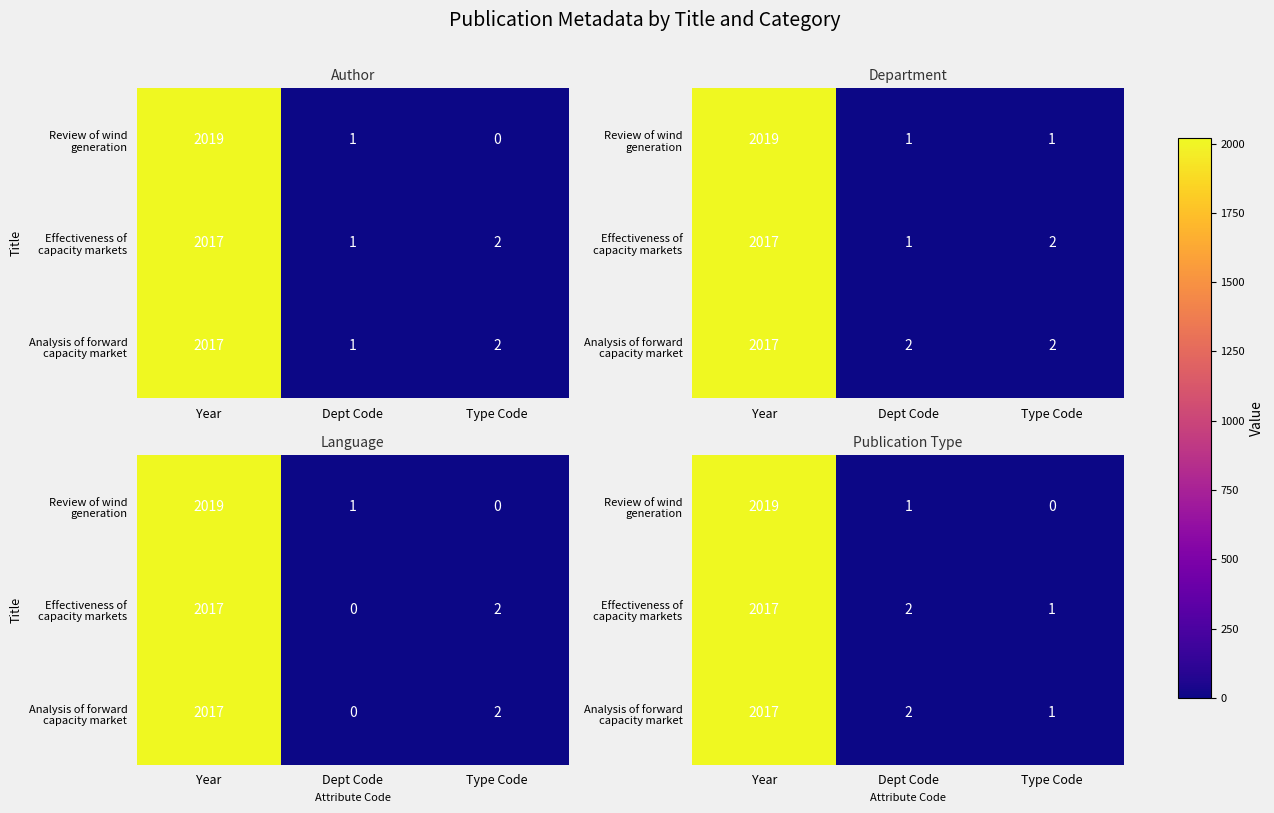

What is the maximum value shown in the chart?

2019